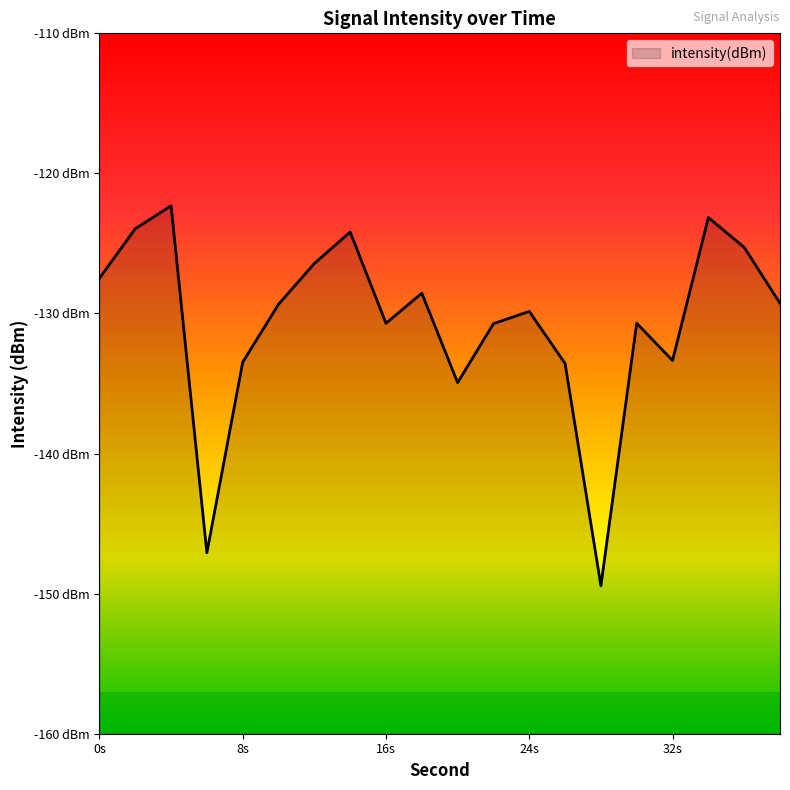

What is the greatest value displayed?

-122.3